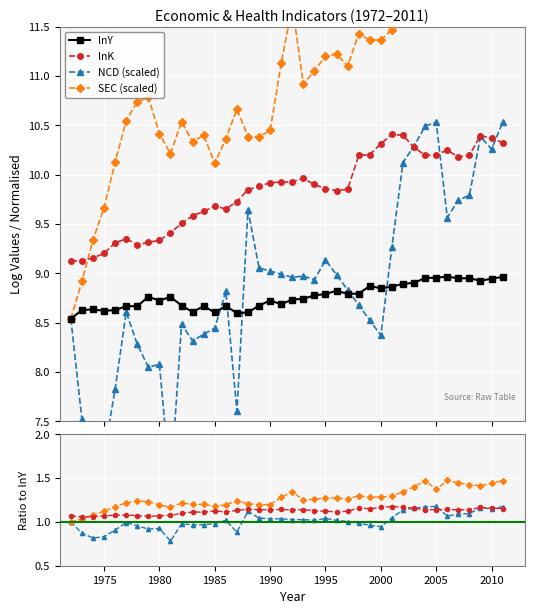

Which category has the highest value in the SEC series?

2006